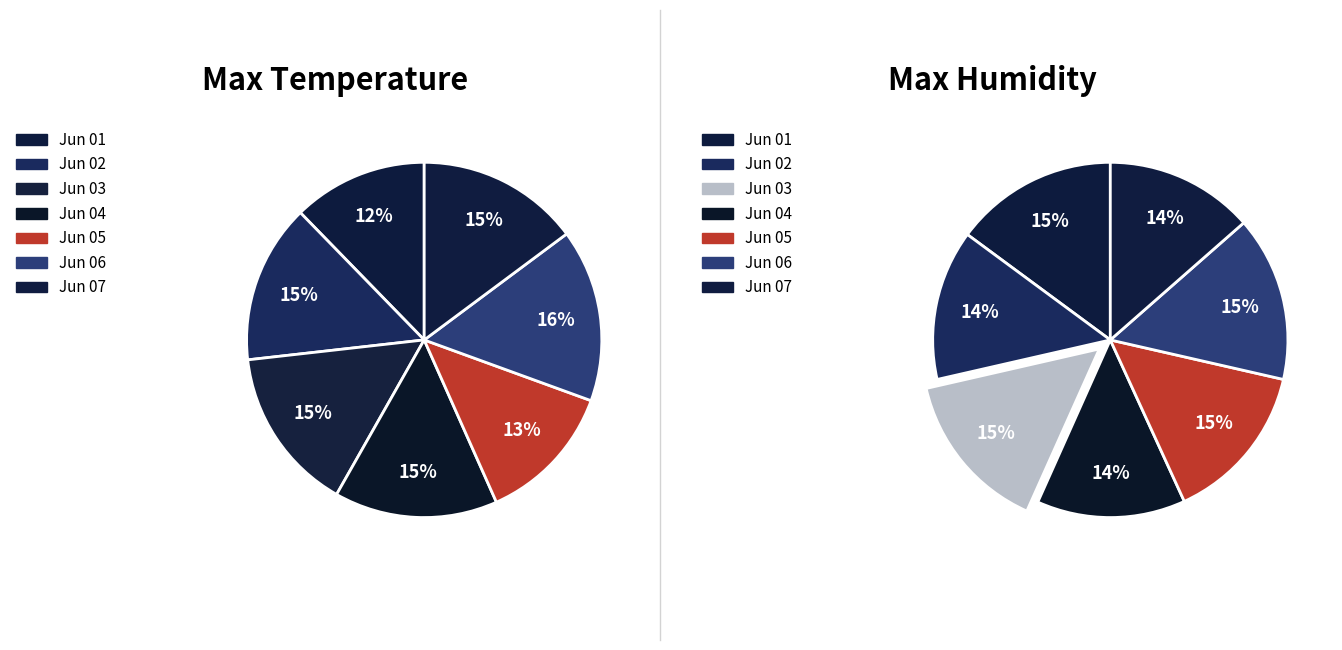

To the nearest percent, what percentage of the pie is 2020-06-01?

15%